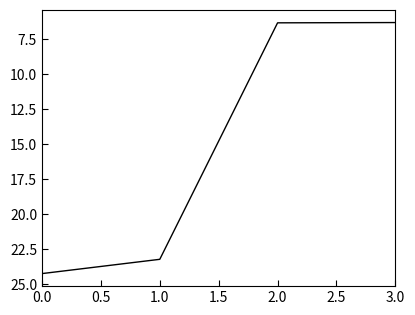

True or false: the data shows 6.3 at 2.0.

True